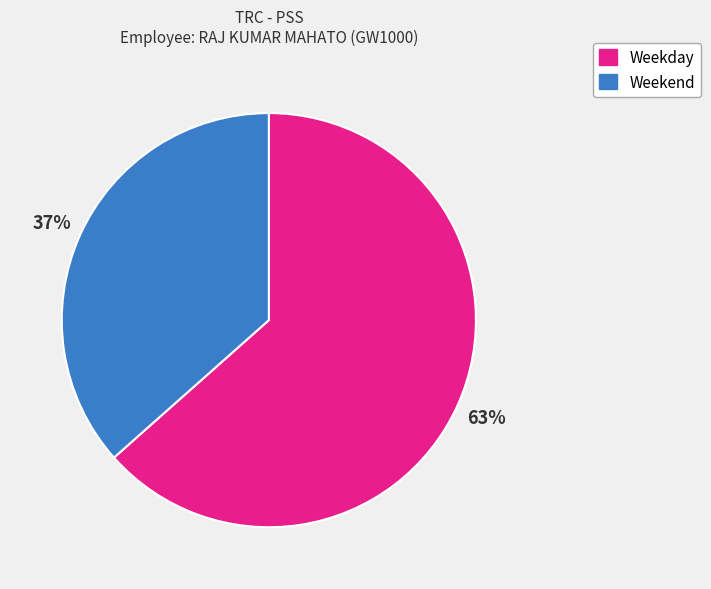

Is the sum of Weekday and Weekend greater than half?

Yes